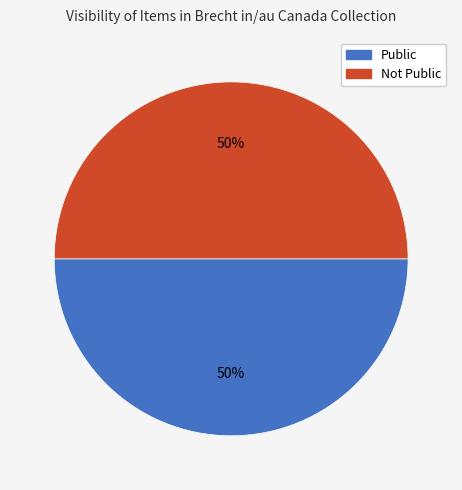

Approximately how many times larger is the value at Public compared to Not Public?

1.0